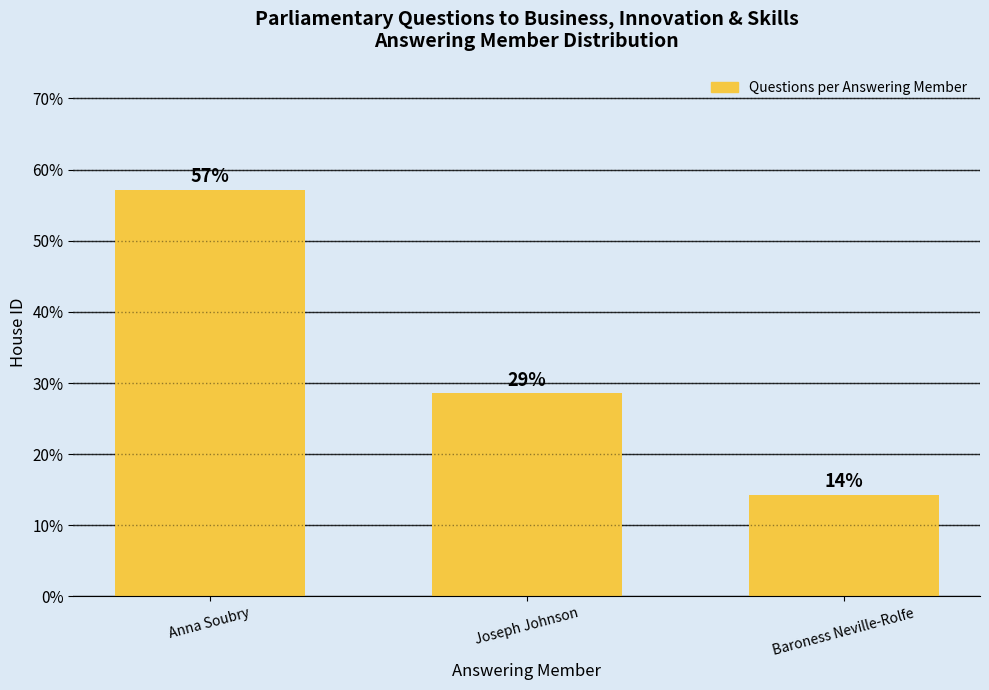

Is it true that the value at Joseph Johnson is 9.7?

False